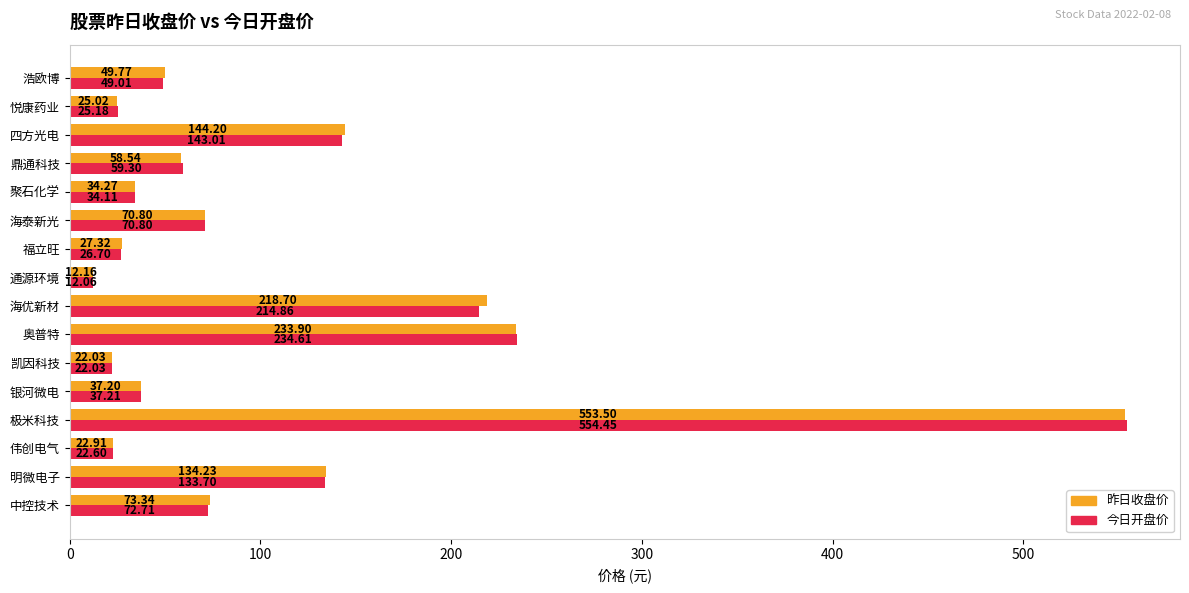

What is the difference between the highest and lowest values at 中控技术?

0.6